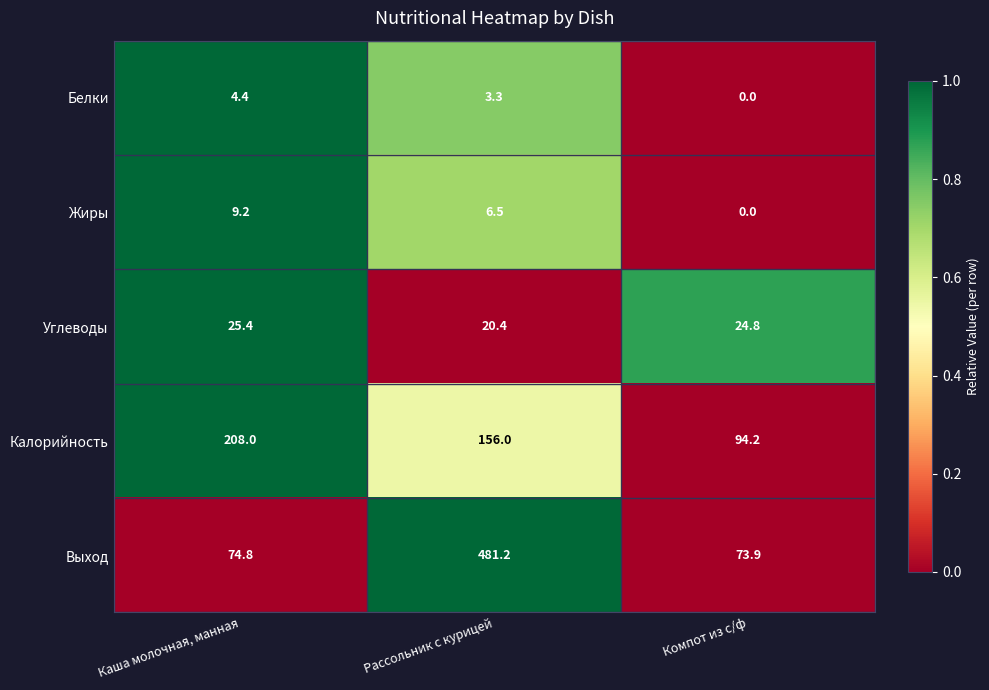

Rank the series at Каша молочная, манная from lowest to highest value.

Белки, Жиры, Углеводы, Выход, Калорийность